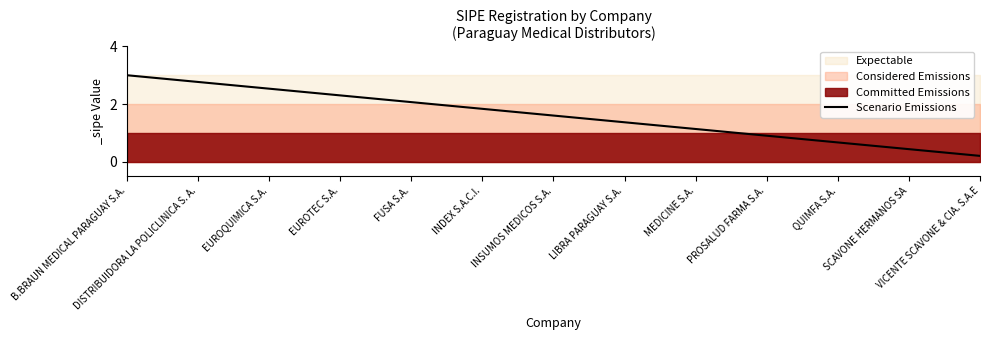

What position from the right is SCAVONE HERMANOS SA?

2